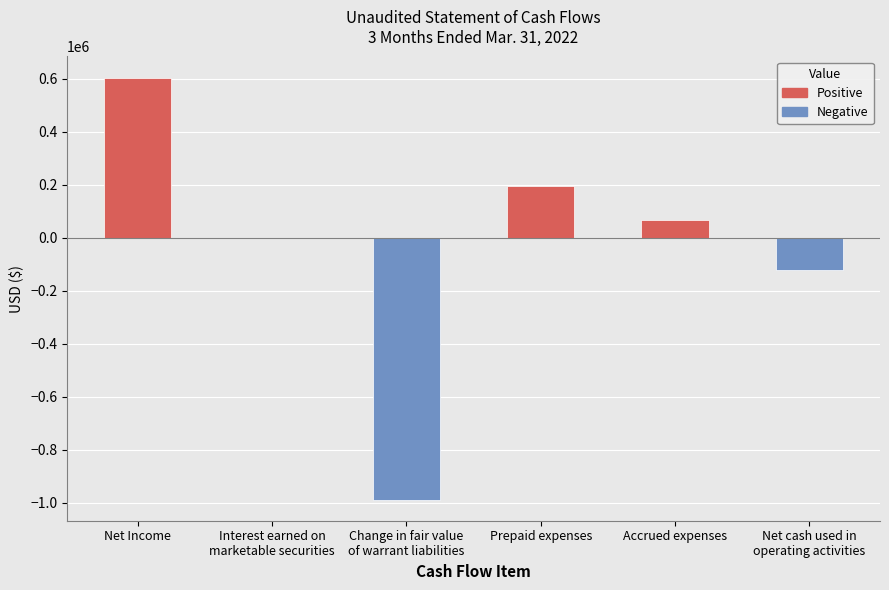

What is the approximate value at Net Income?

604359